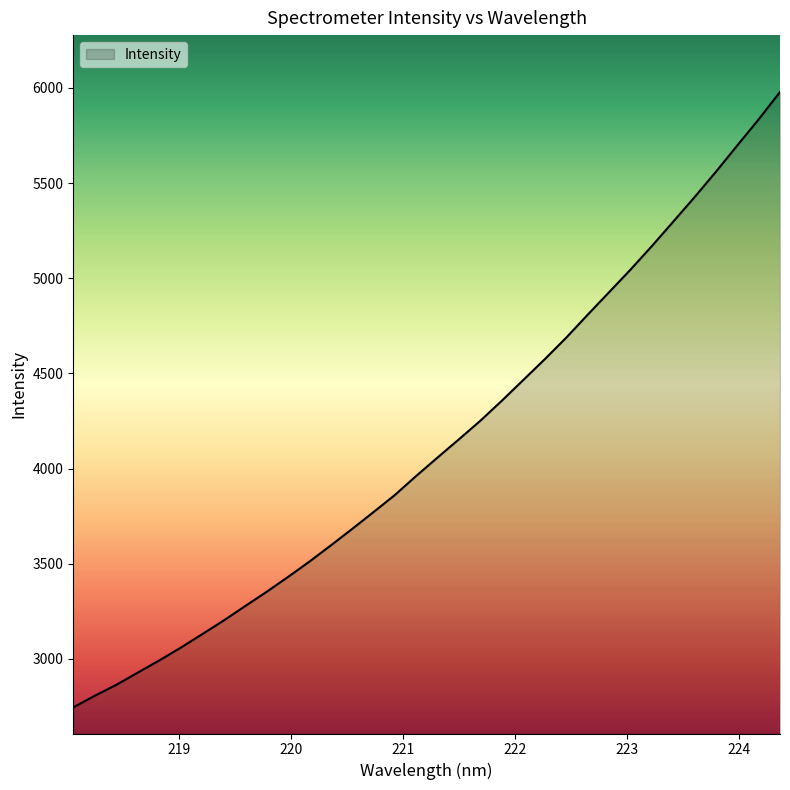

What is the greatest value displayed?

5978.1